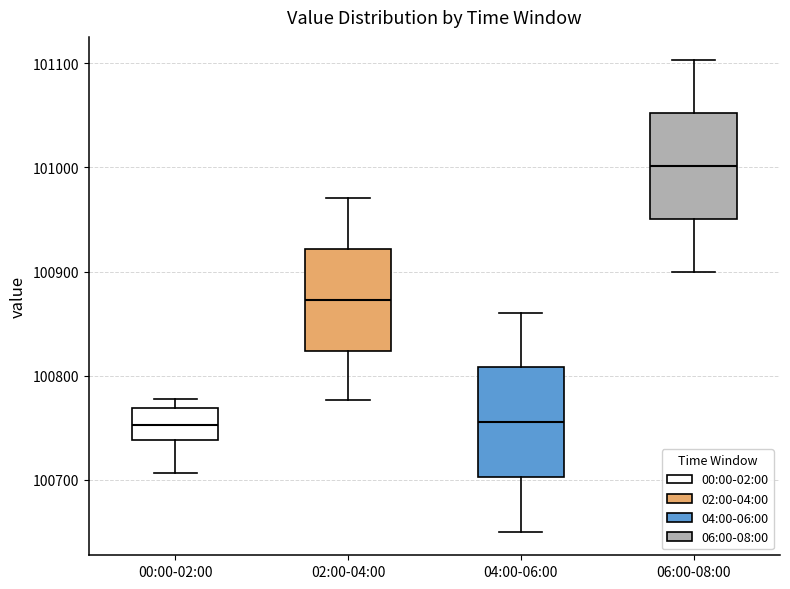

Reading left to right, transcribe this box plot: for each box, give where its median line is, the range the box spans, and where its two whiskers end, as read against the y-axis. The values are not printed on the chart, so give them approximately, as read against the axis.

00:00-02:00: median 100750, box 100740 to 100770, whiskers 100710 to 100780
02:00-04:00: median 100870, box 100820 to 100920, whiskers 100780 to 100970
04:00-06:00: median 100760, box 100700 to 100810, whiskers 100650 to 100860
06:00-08:00: median 101000, box 100950 to 101050, whiskers 100900 to 101100